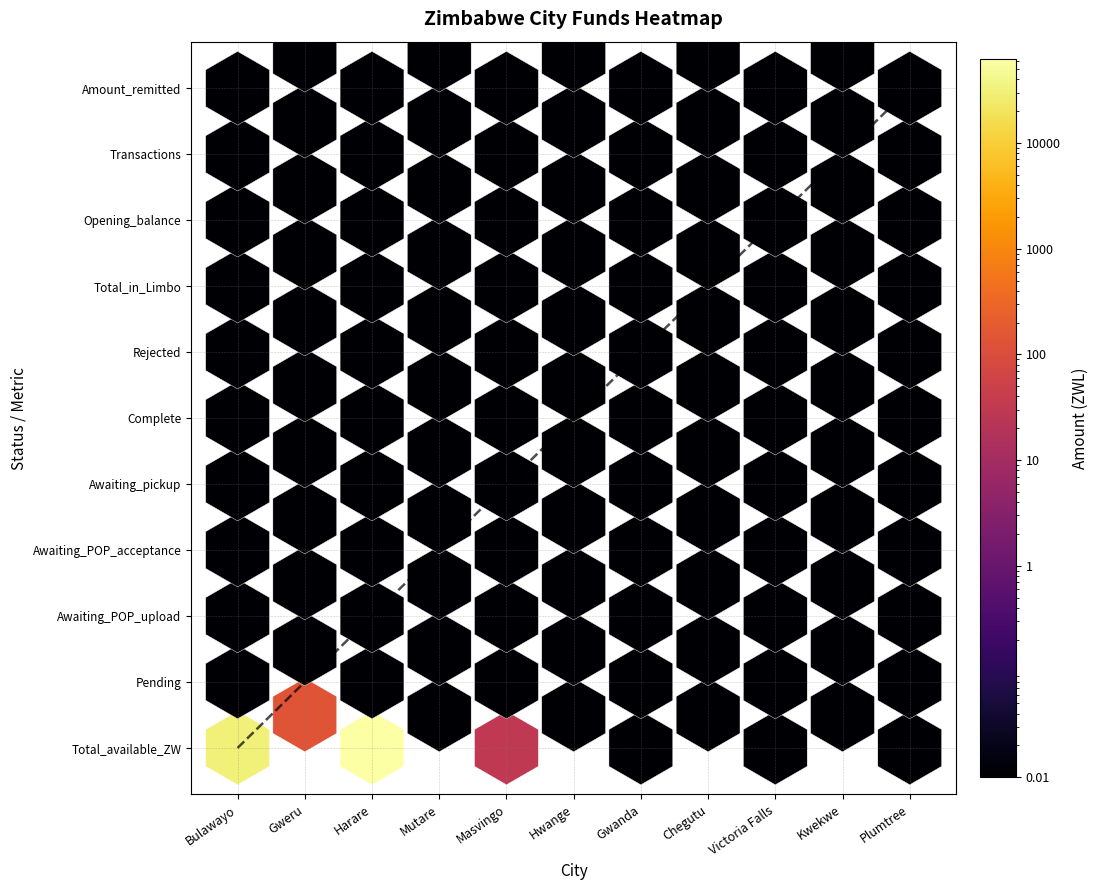

What is the total value across all series at Total_available_ZW?

93727.7